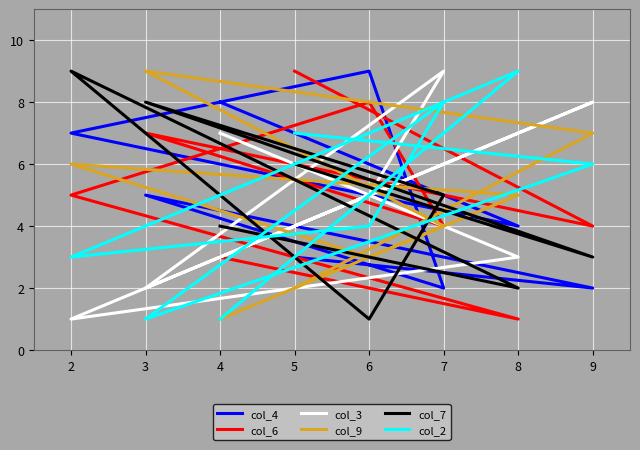

What is the total value across all series at 5?

31